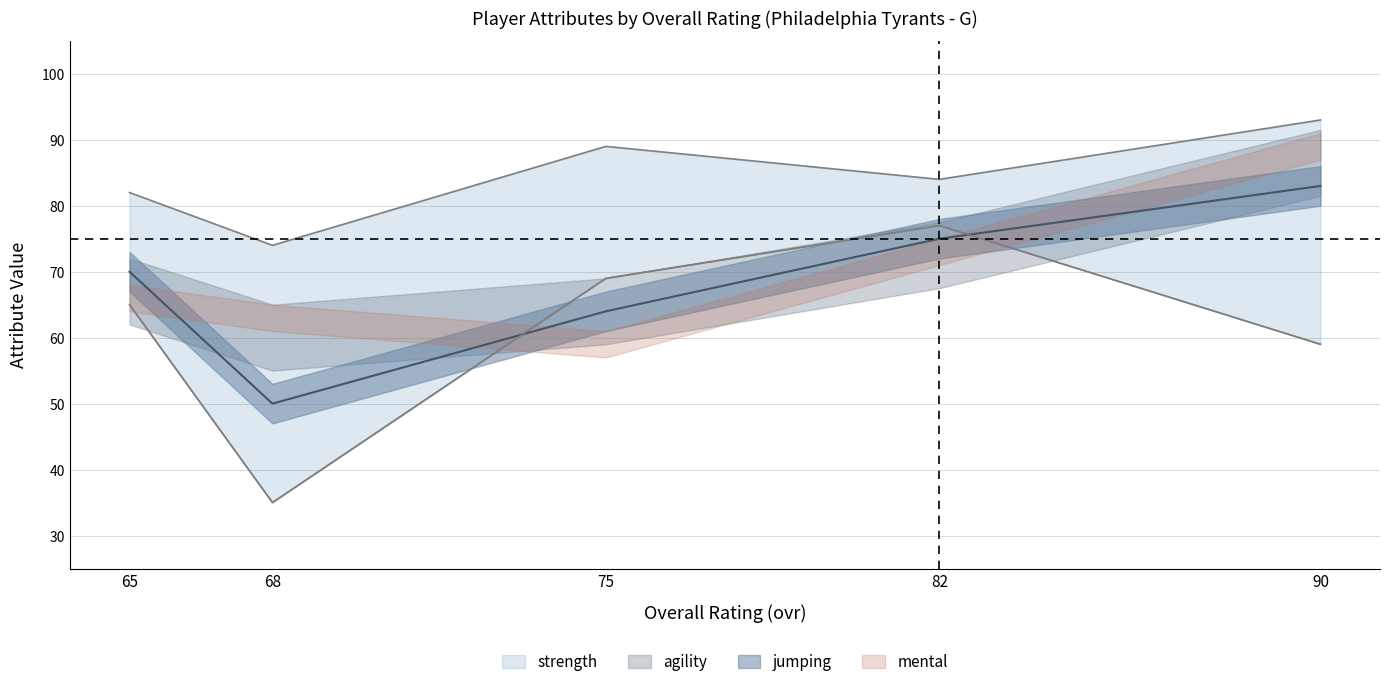

Which series has the largest total across all categories?

strength